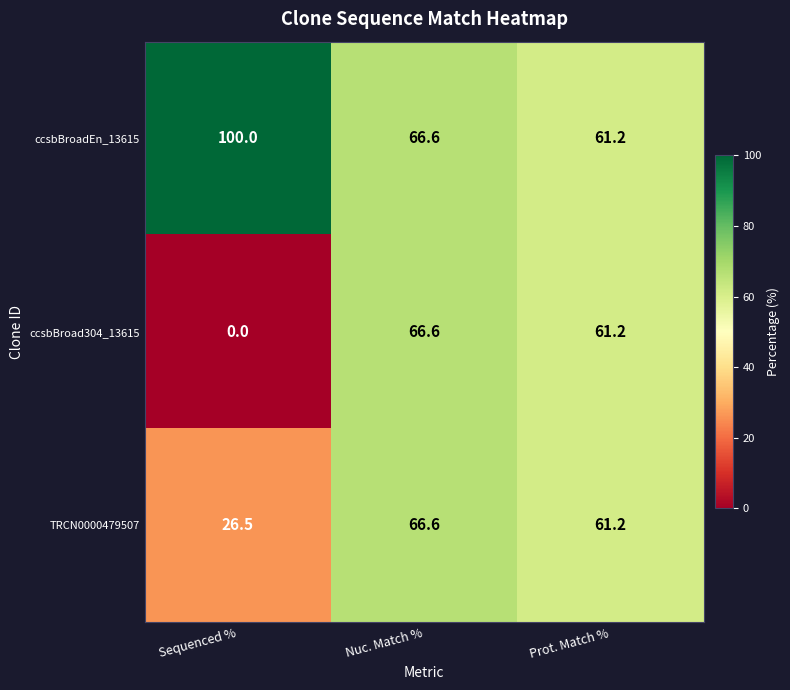

The value of ccsbBroadEn_13615 at Prot. Match % is 61.2. True or false?

True